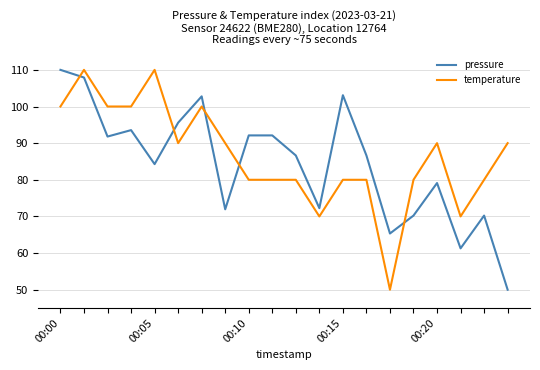

What is the sum of all pressure values?

1686.9